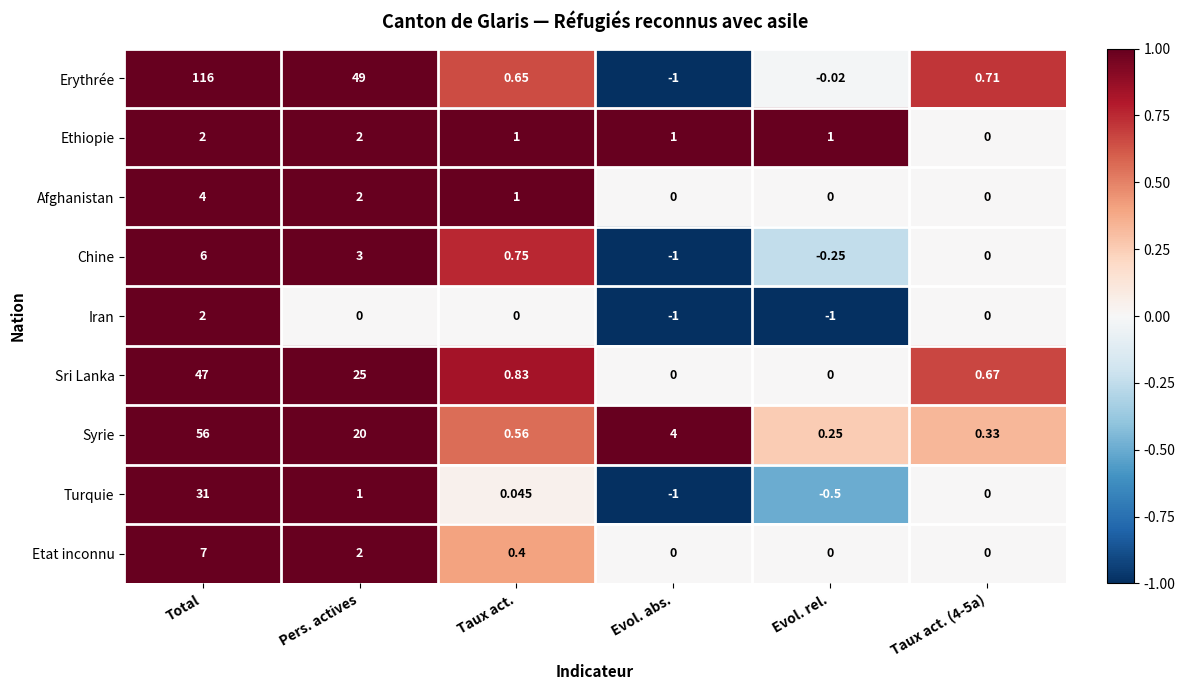

Which series has the widest spread of values?

Erythrée